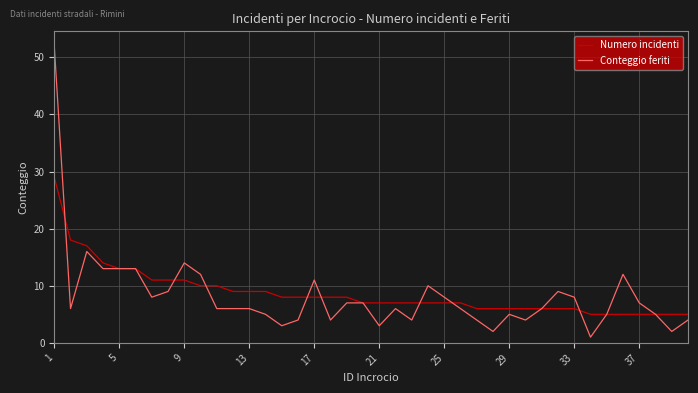

What is the sum of all Numero incidenti values?

350